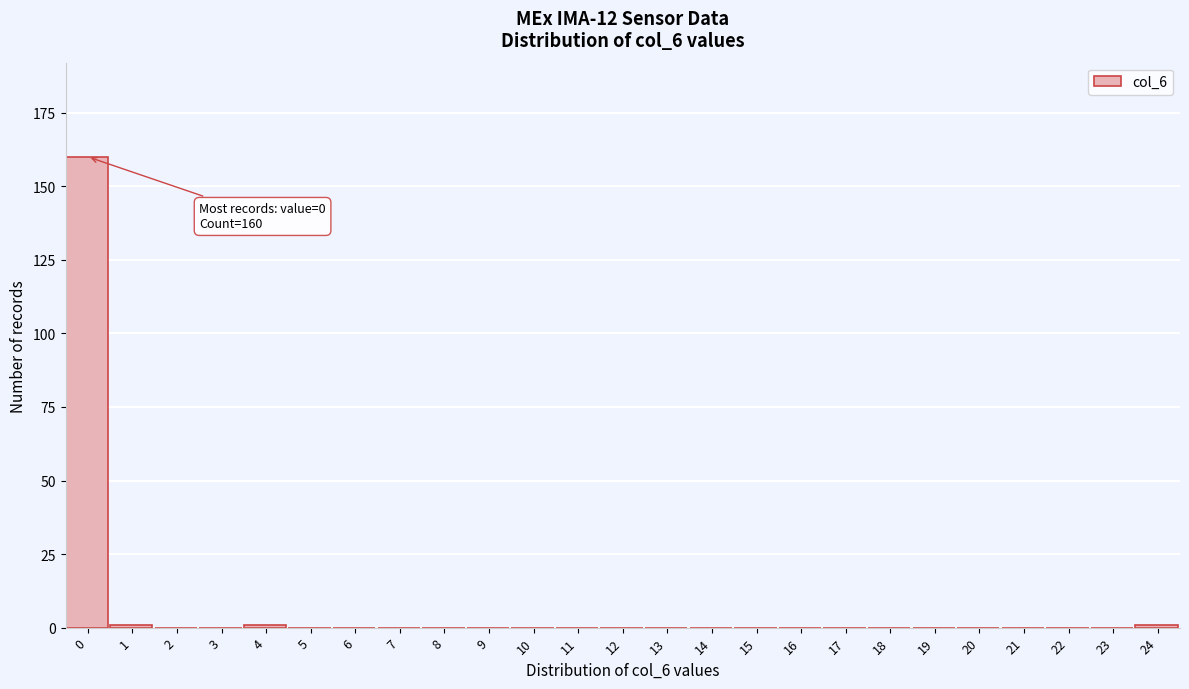

Reading left to right, list all the values displayed in this chart.

0=160	1=1	2=0	3=0	4=1	5=0	6=0	7=0	8=0	9=0	10=0	11=0	12=0	13=0	14=0	15=0	16=0	17=0	18=0	19=0	20=0	21=0	22=0	23=0	24=1